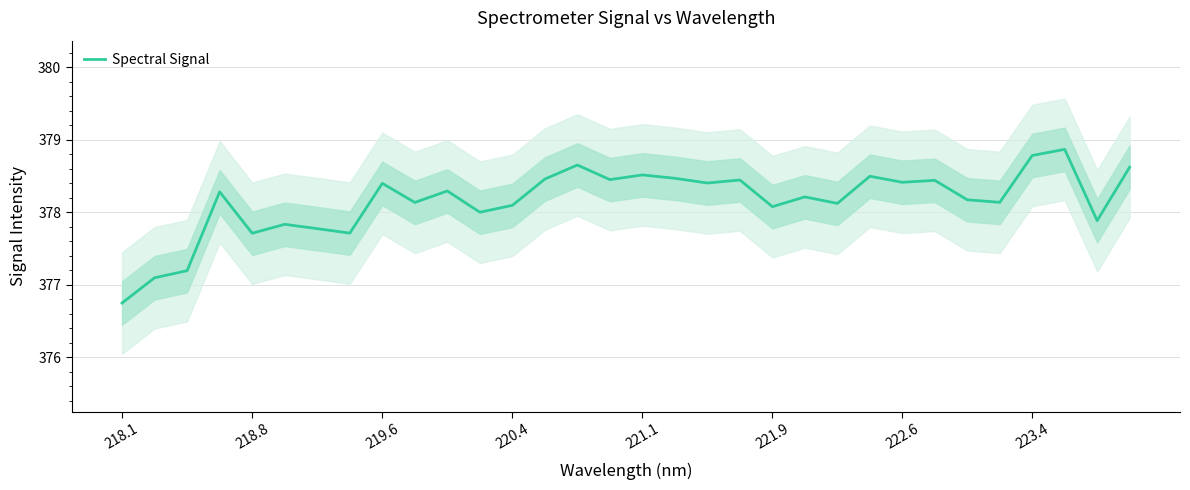

What is the difference between the maximum and minimum values?

2.1